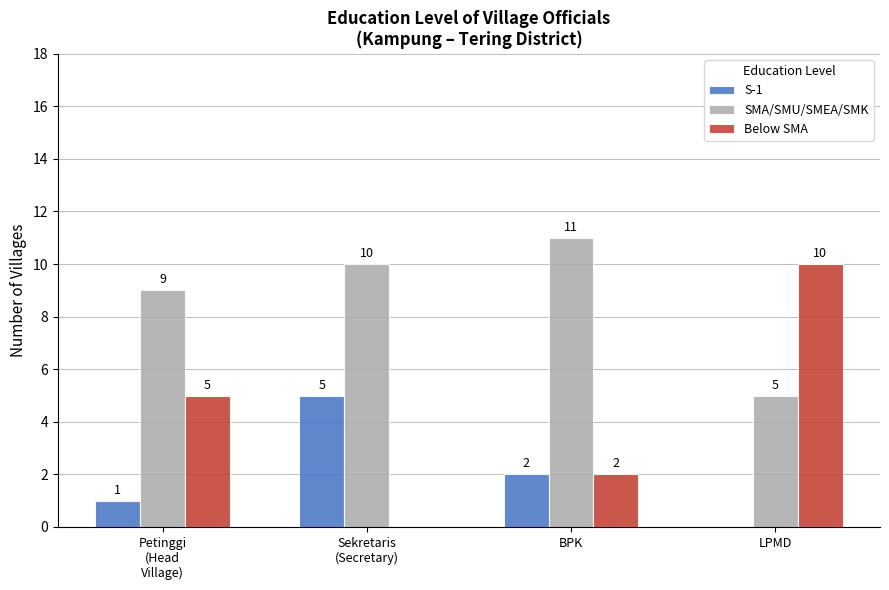

What are all the series names shown in the legend?

S-1, SMA/SMU/SMEA/SMK, Below SMA